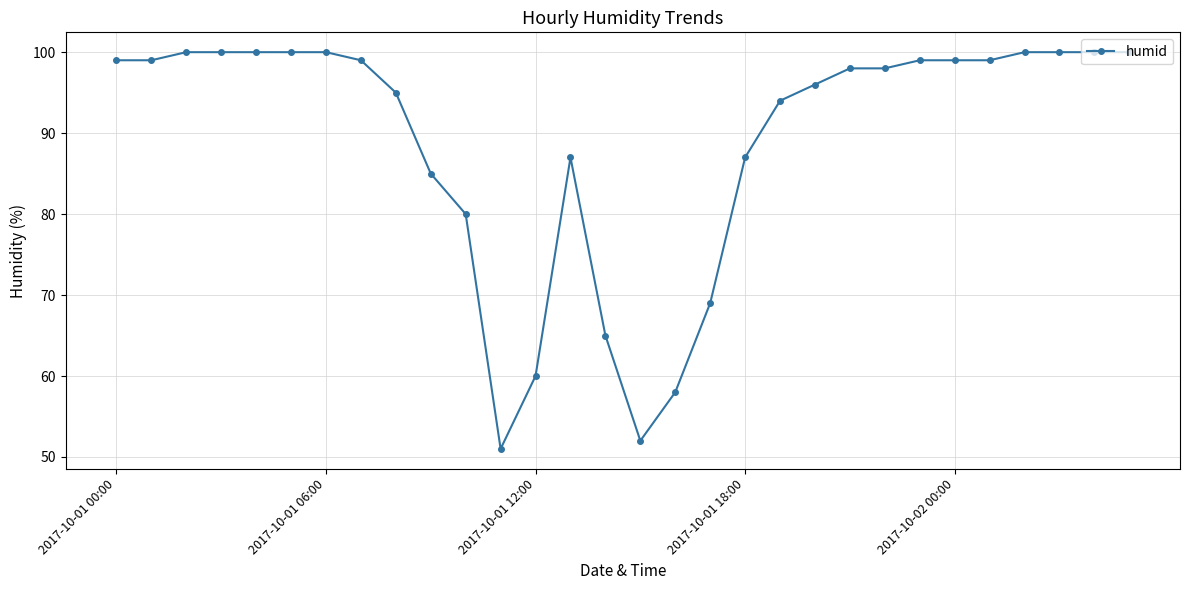

Count the number of data series in this chart.

1